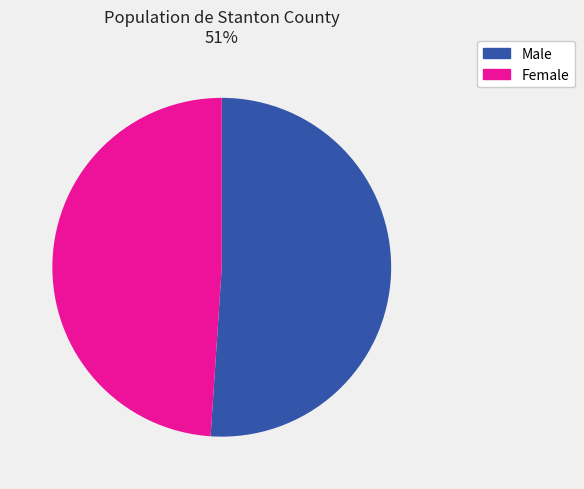

To the nearest percent, what is the average slice percentage?

50%